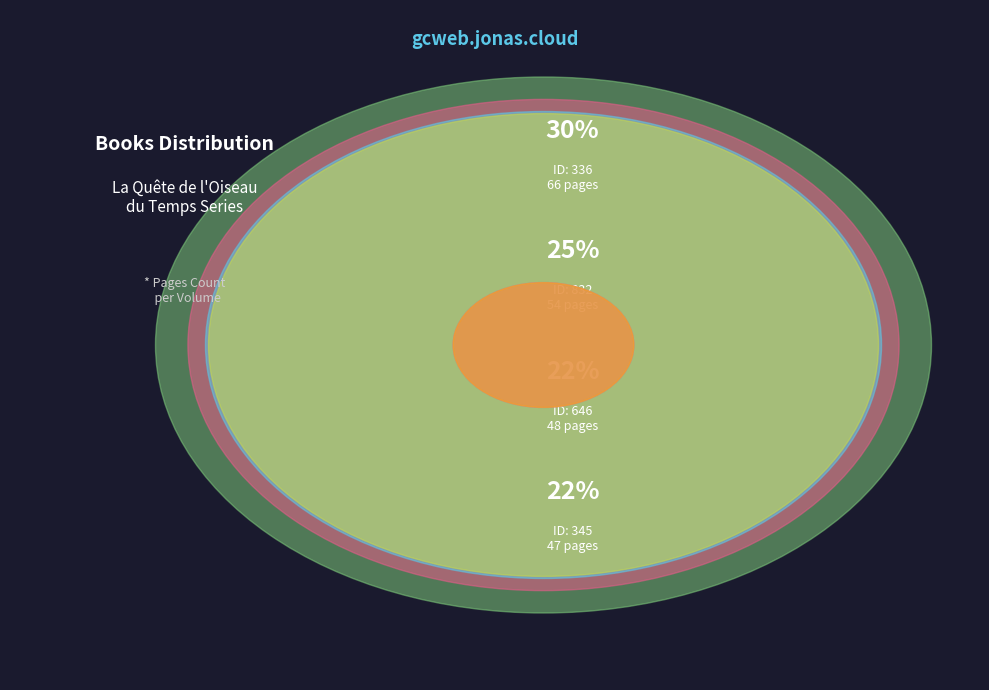

What is the ratio of the value at 336 to the value at 646?

1.4